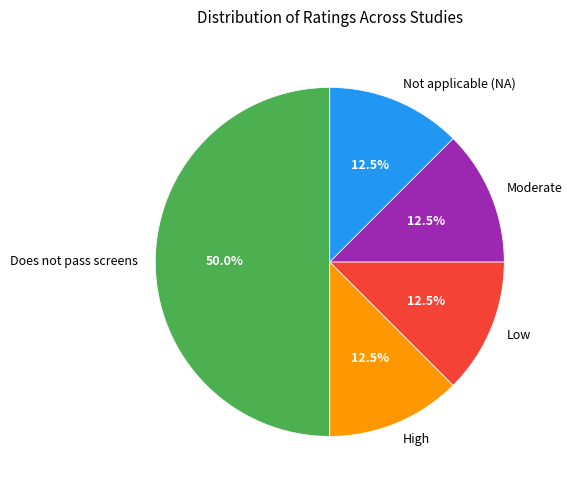

Do Does not pass screens and Low together represent more than half of the pie?

Yes